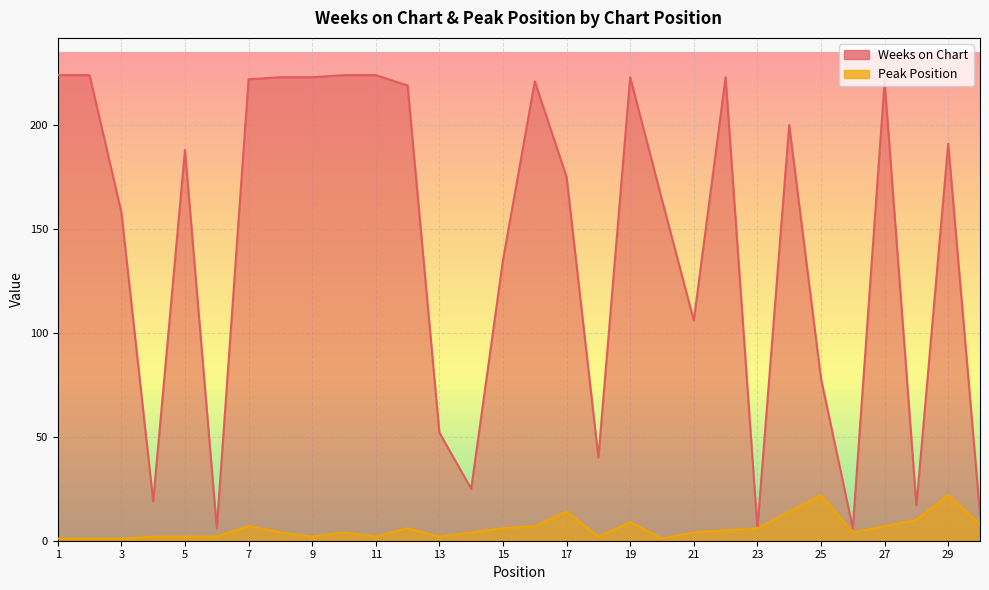

At 3, list the series in order from largest to smallest.

Weeks on Chart, Peak Position